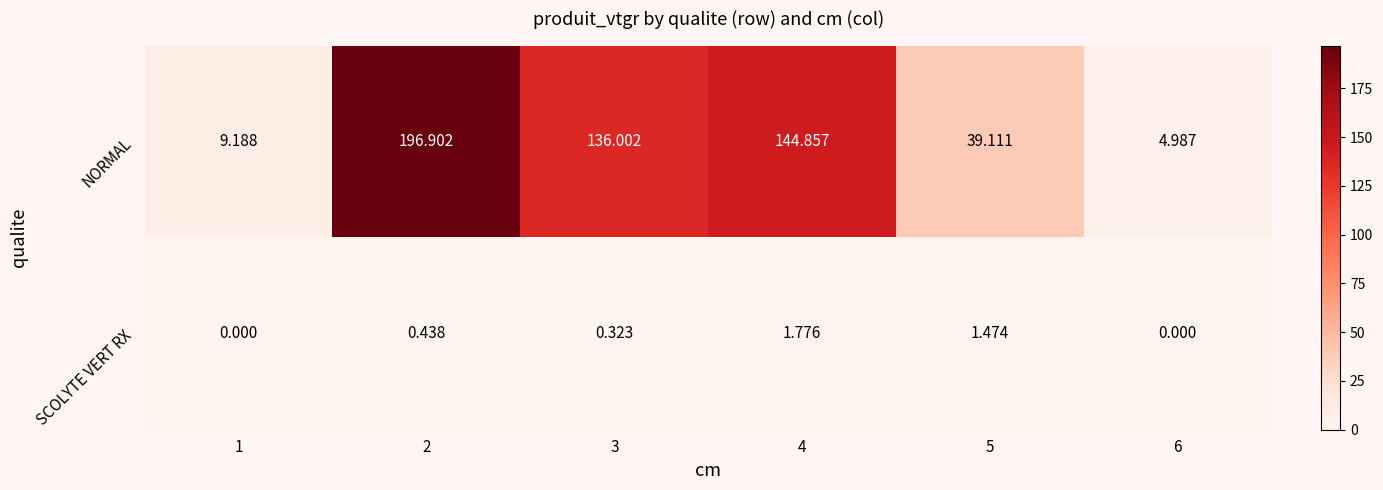

Which series has the largest range (max minus min)?

NORMAL